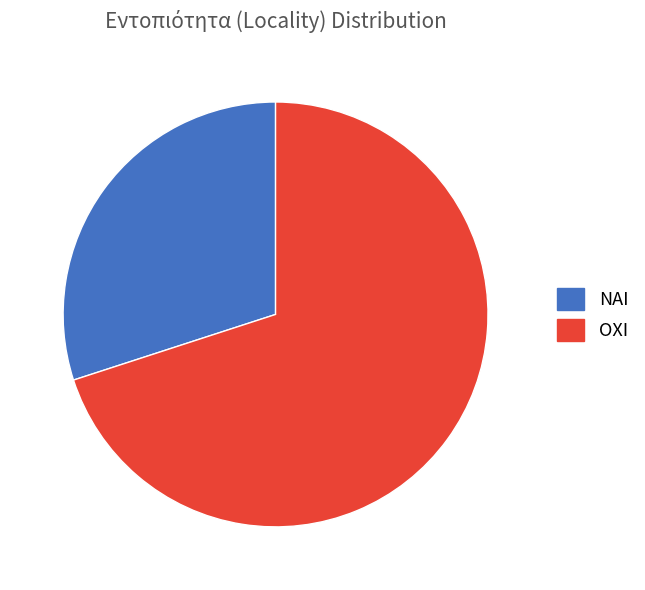

Rank the categories by value from lowest to highest.

ΝΑΙ, ΟΧΙ